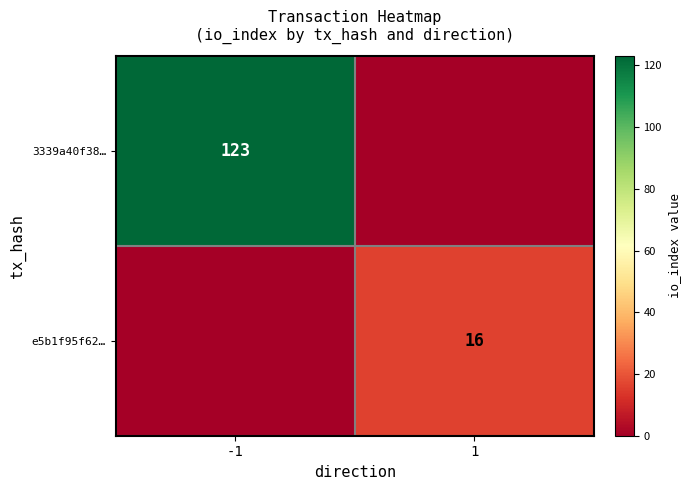

True or false: 3339a40f38… has a value of 204 at -1.

False